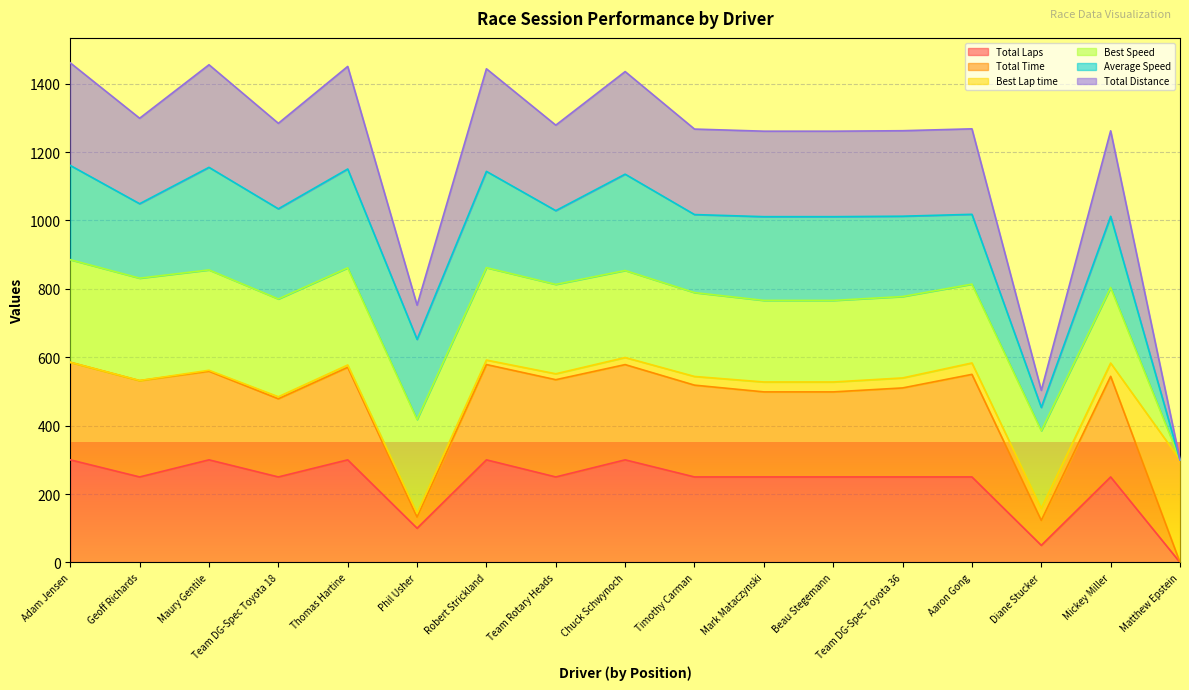

Between Matthew Epstein and Maury Gentile, which is larger?

Maury Gentile